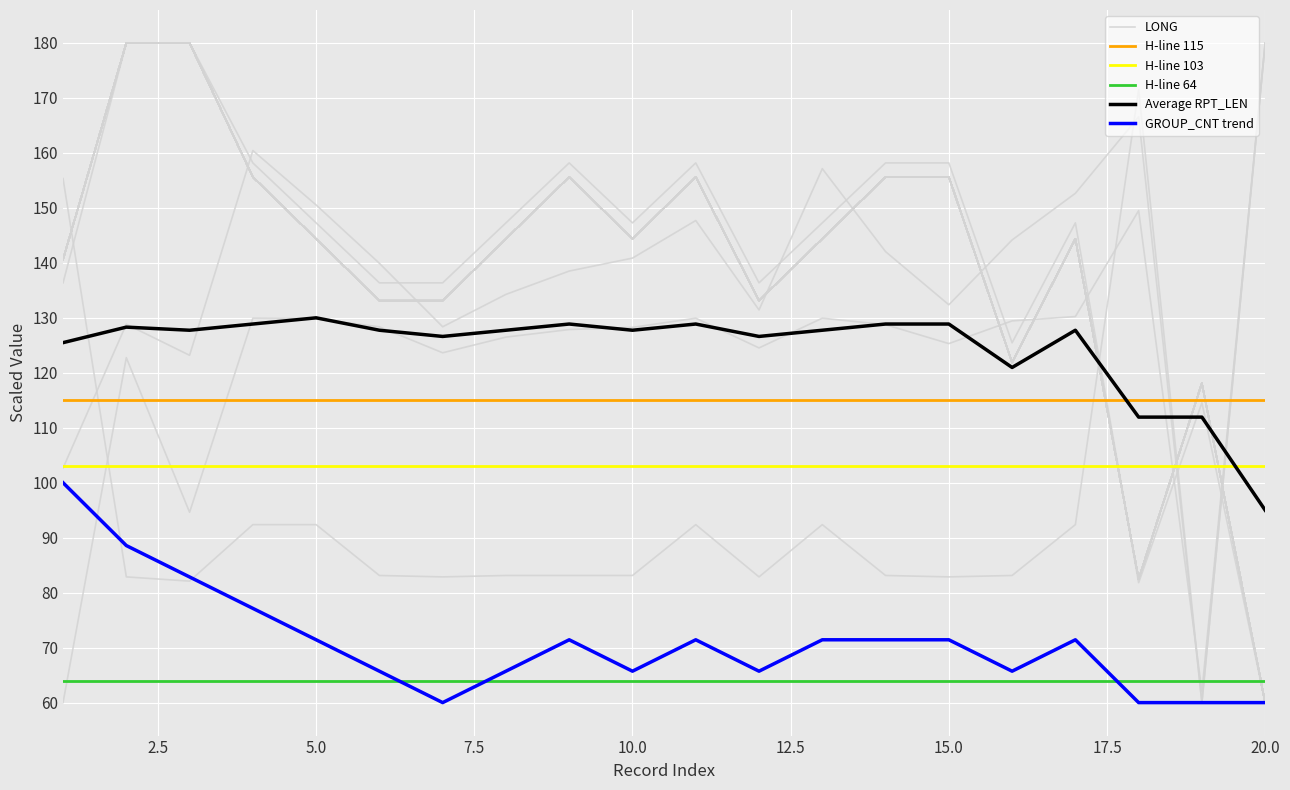

How many lines are shown in the chart?

5